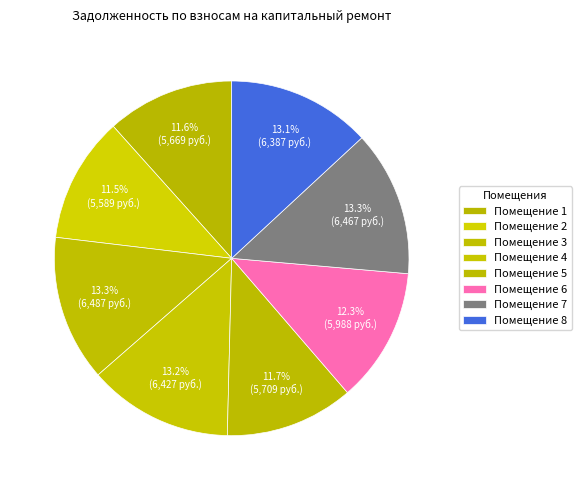

What is the largest slice in the pie chart?

3